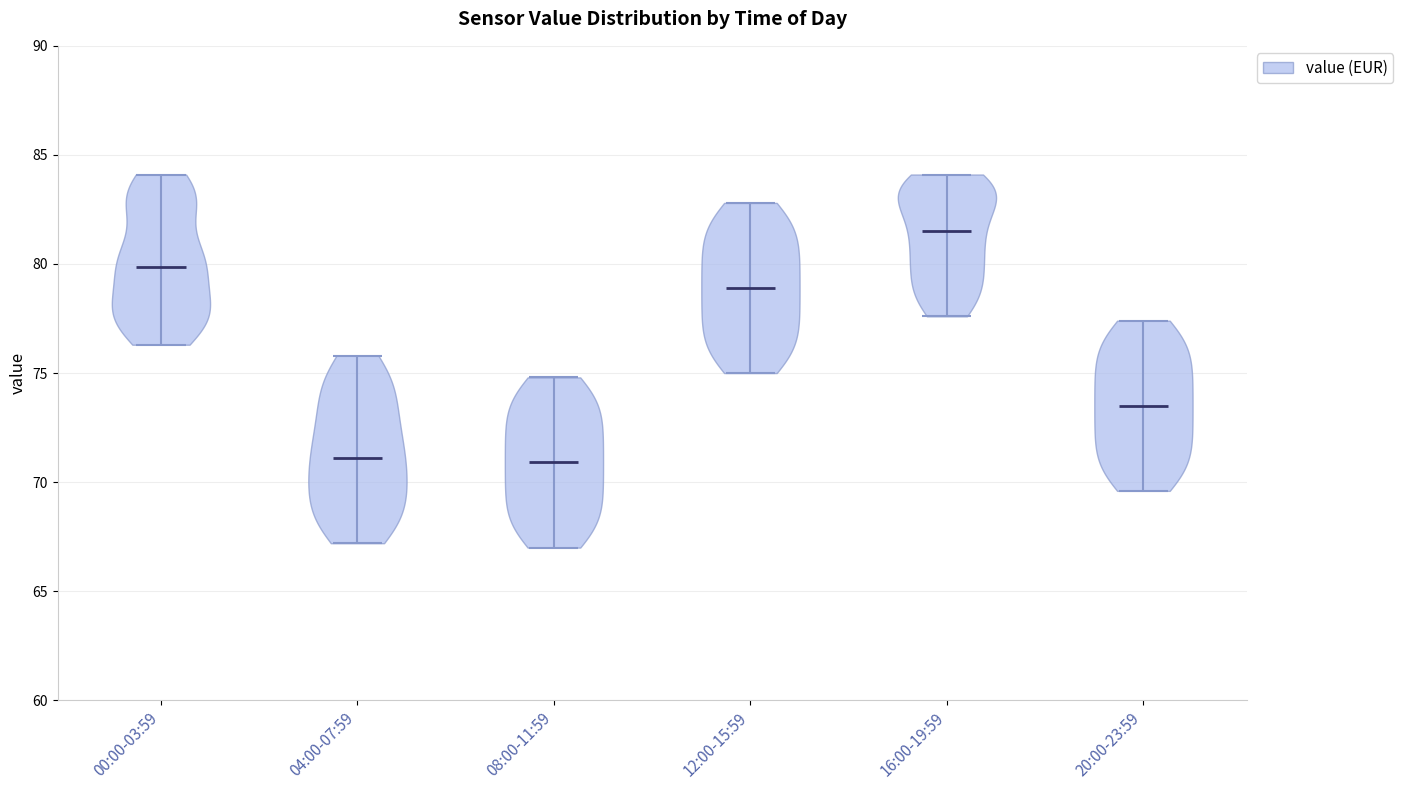

What is the highest point the violin for 20:00-23:59 reaches on the y-axis? The values are not printed on the chart, so give them approximately, as read against the axis.

77.5